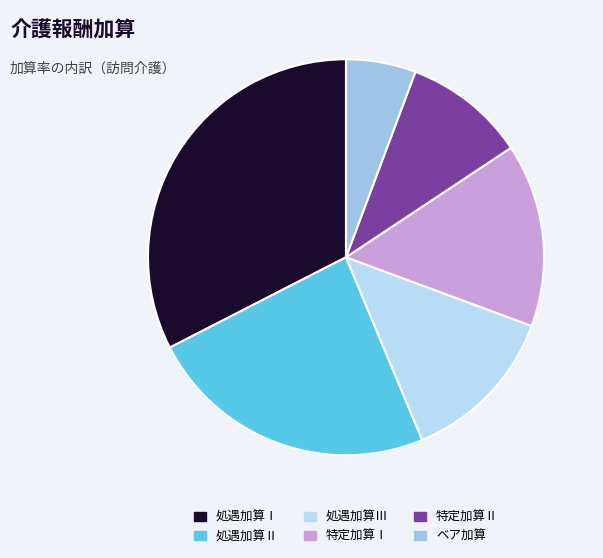

True or false: 処遇加算Ⅱ accounts for 24% of the total.

True